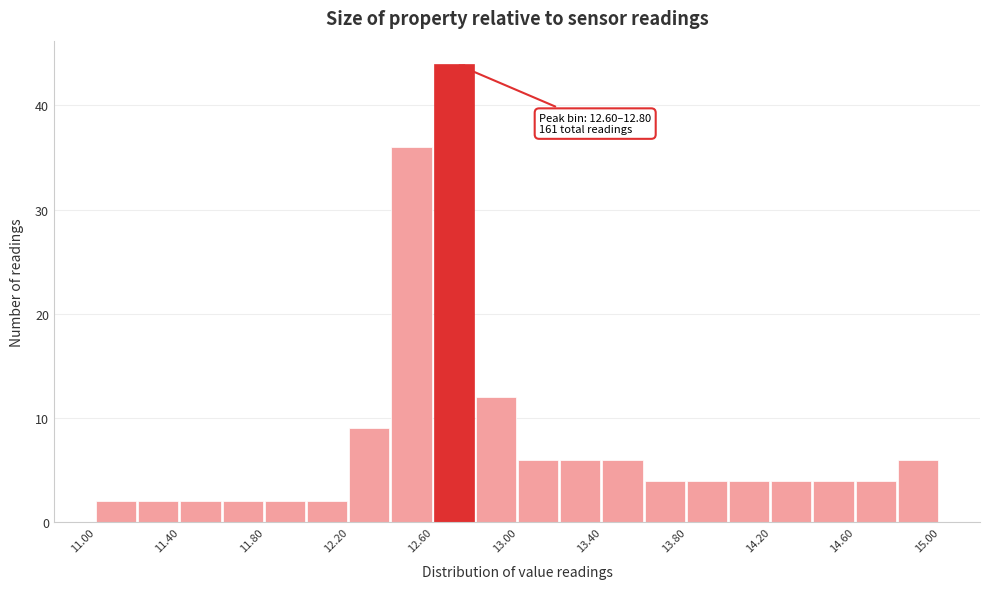

Which range on the x-axis has the tallest bar?

12.6 to 12.8